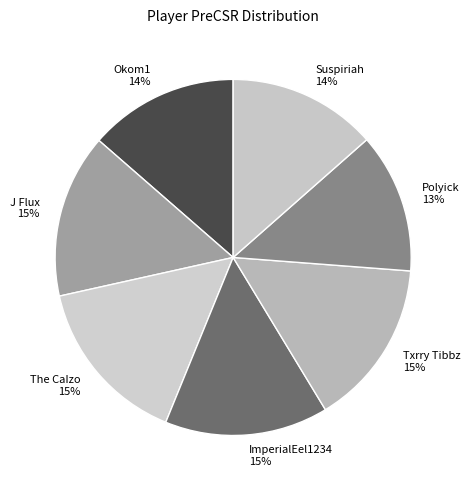

To the nearest percent, what is the combined percentage of Okom1 and Txrry Tibbz?

29%